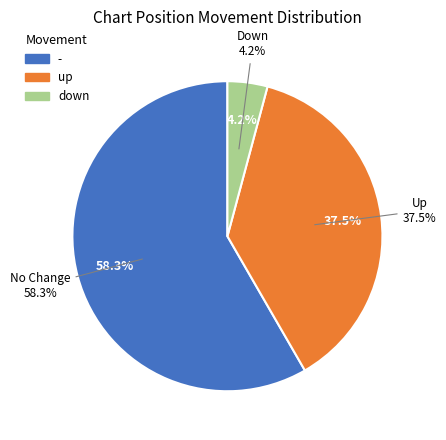

To the nearest percent, what percentage of the pie is down?

4%